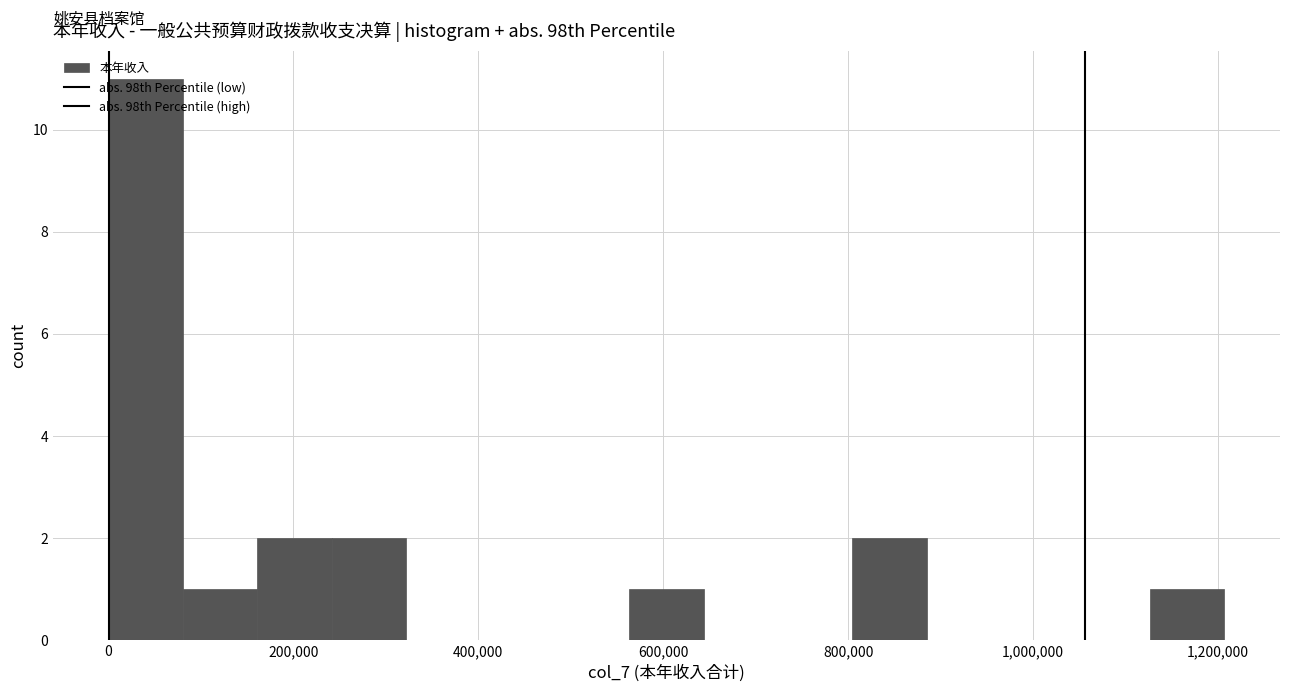

Over which range of the x-axis is the bar tallest?

0 to 80000